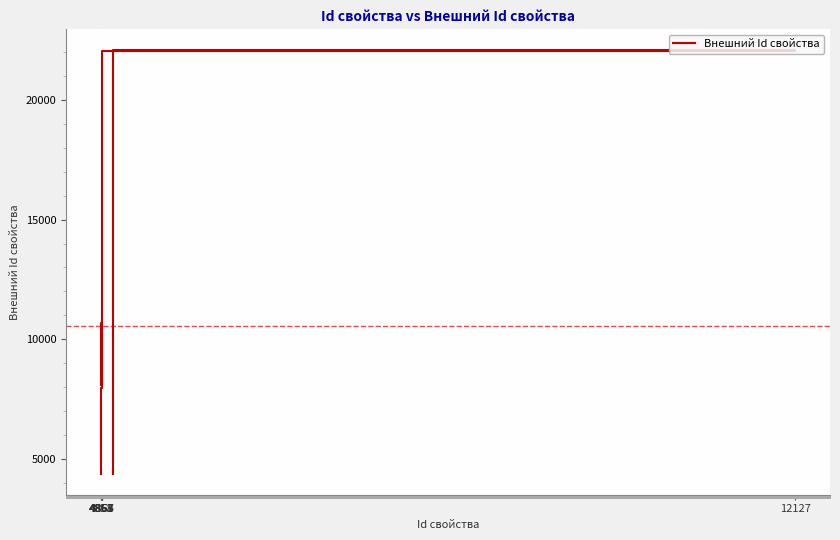

What is the label of the 20th point from the right?

4853